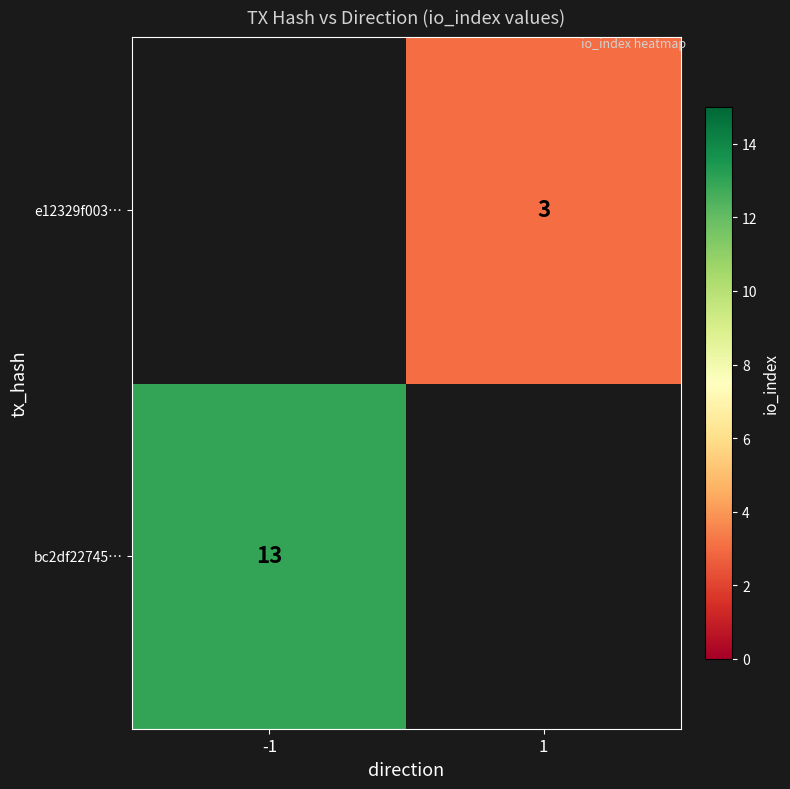

True or false: e12329f003… has a value of 3 at 1.

True